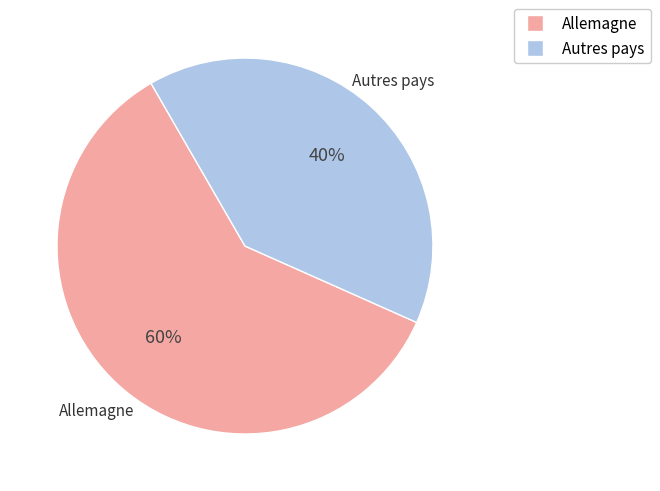

Which category has the smallest portion of the pie?

Autres pays